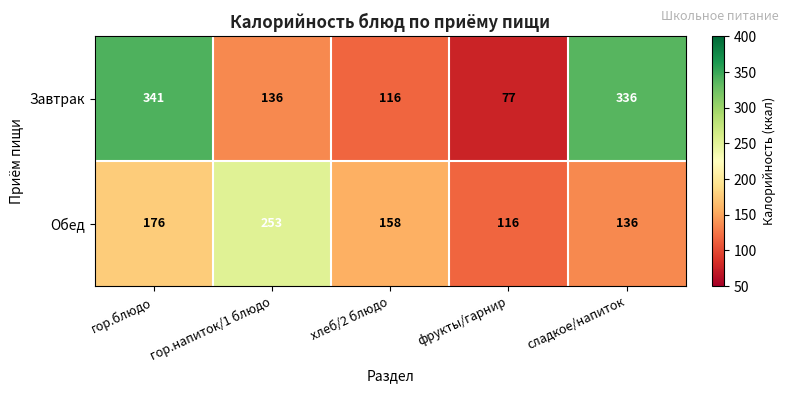

List the series in order of their peak value, lowest first.

Обед, Завтрак